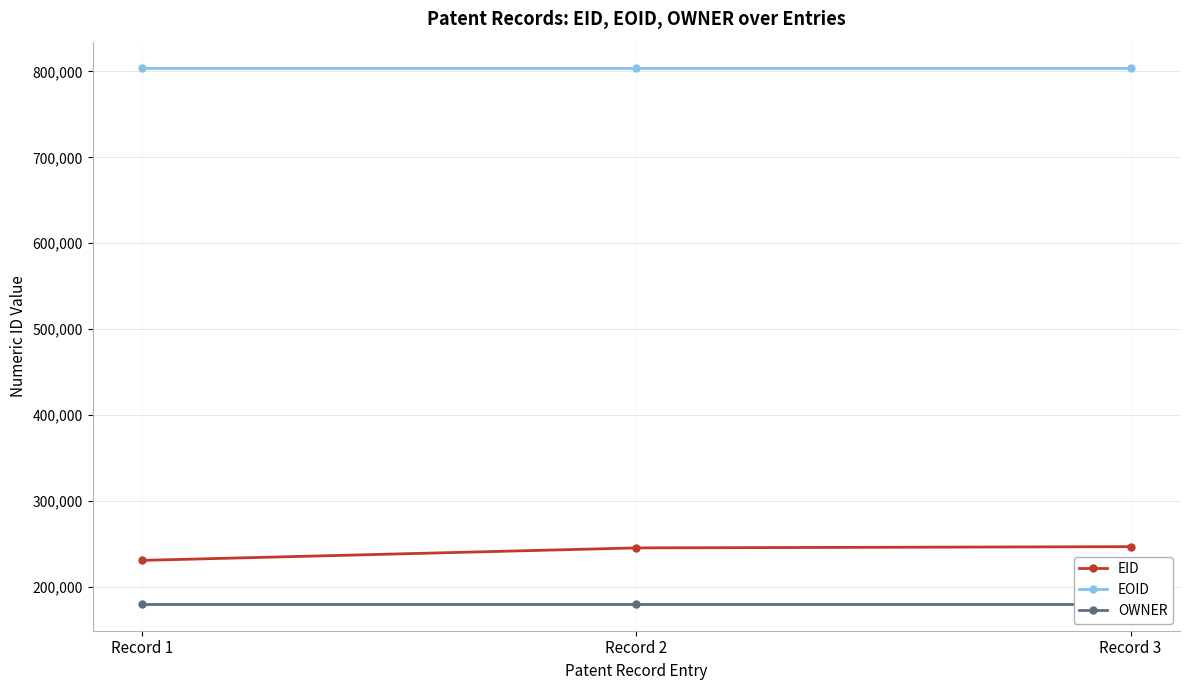

What is the minimum value shown in the chart?

180293